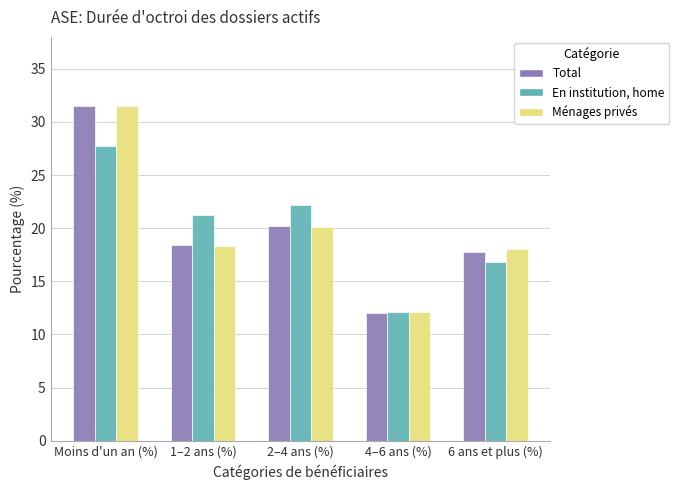

What is the sum of all Ménages privés values?

100.0